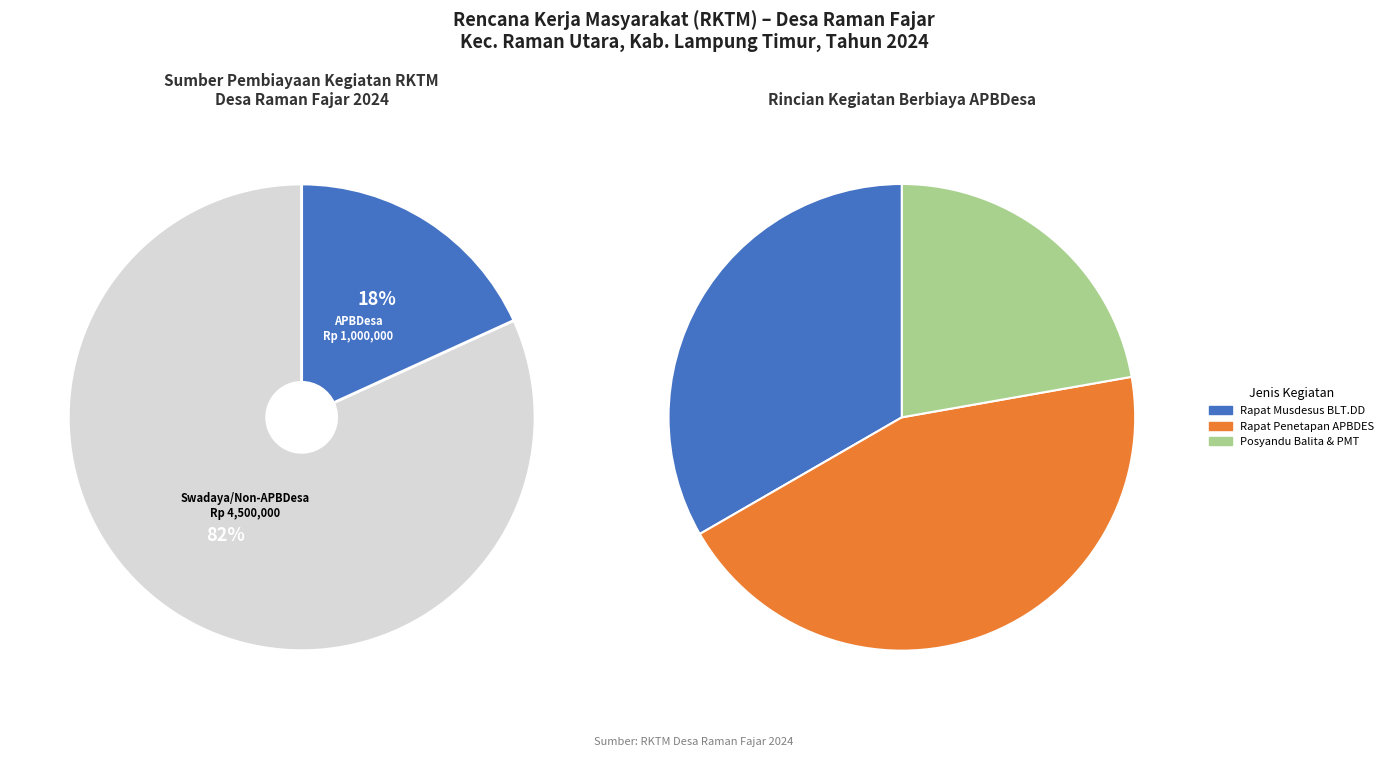

True or false: Rapat Penetapan APBDES accounts for 44% of the total.

True